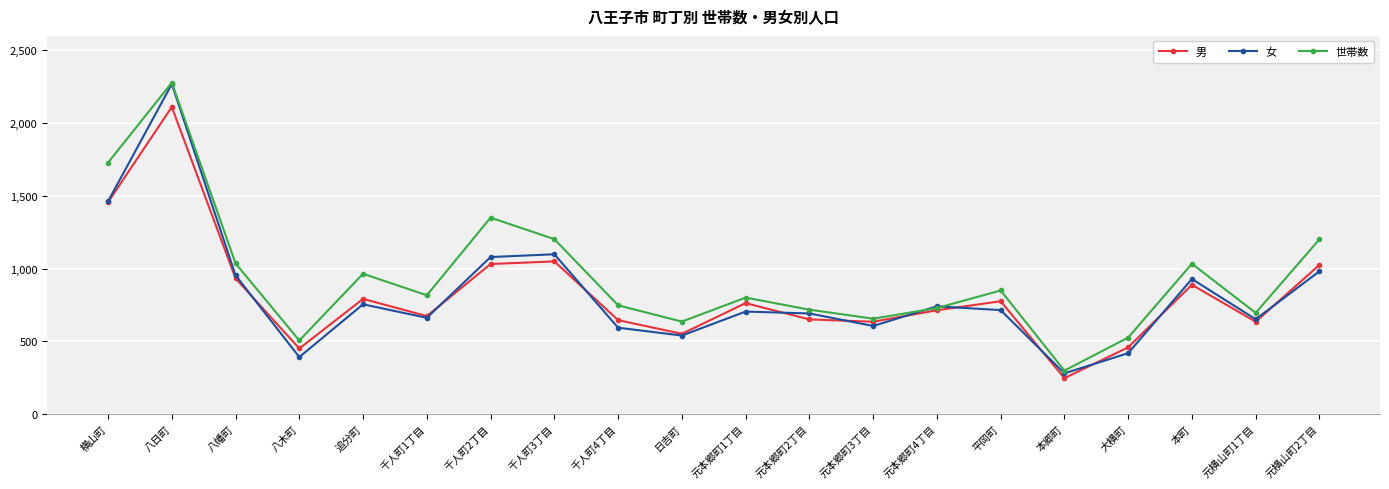

Read the 世帯数 value at 千人町3丁目, to the nearest 100.

1200